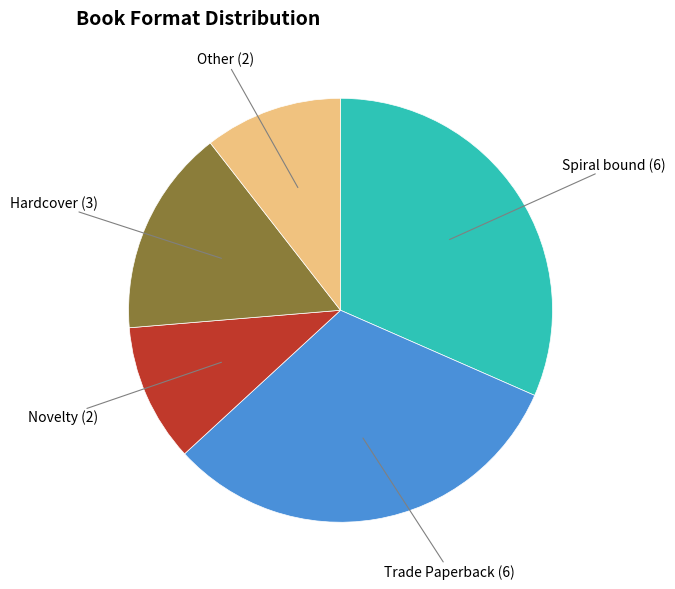

Is there a majority slice in this chart?

No